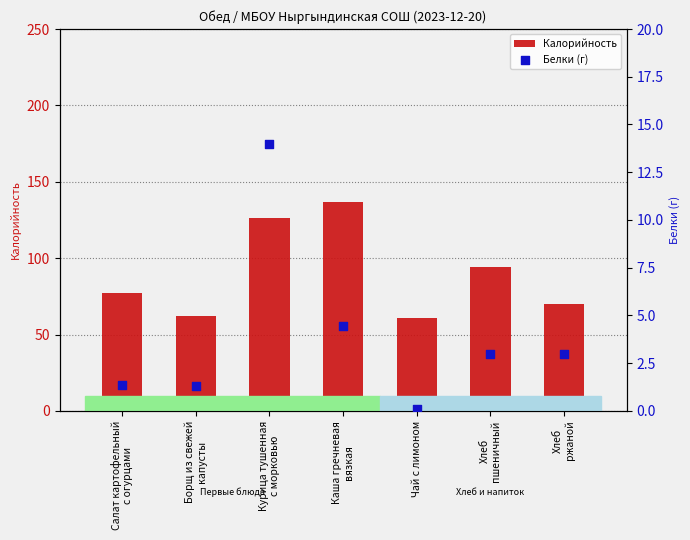

At which category is the sum across all series the highest?

Каша гречневая
вязкая